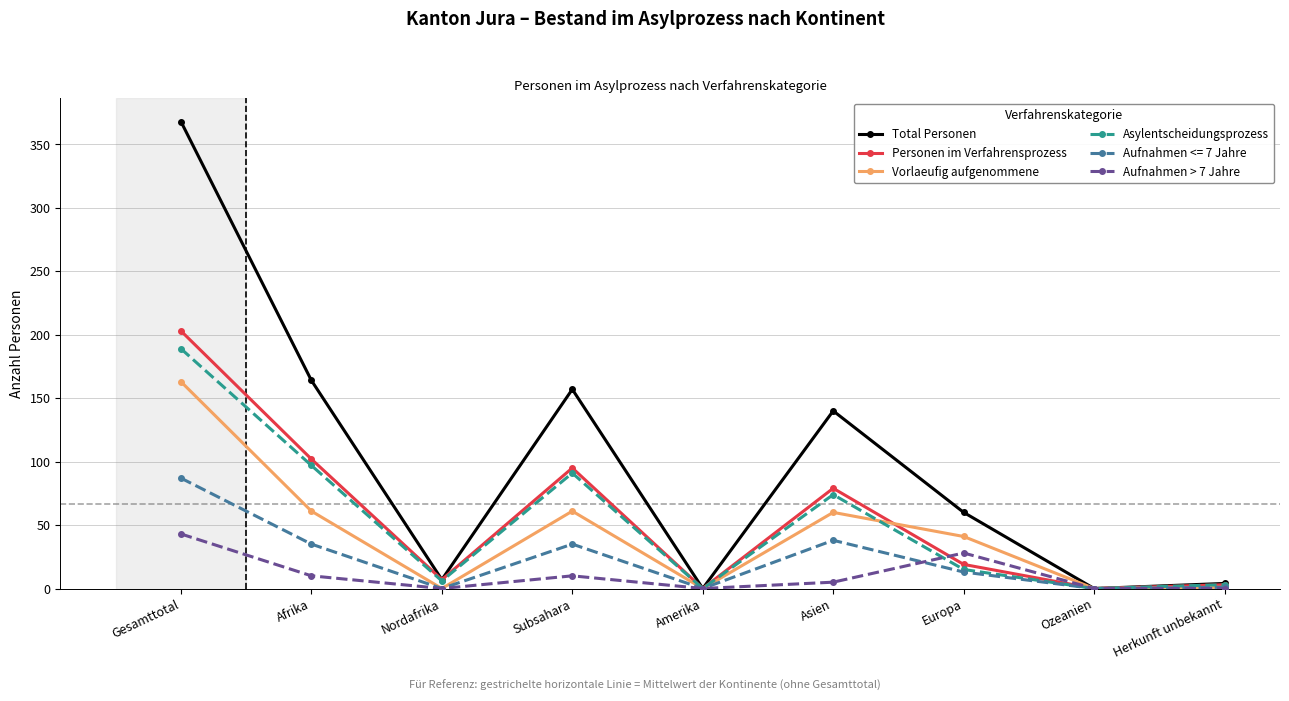

What is the sum of all Aufnahmen > 7 Jahre values?

96